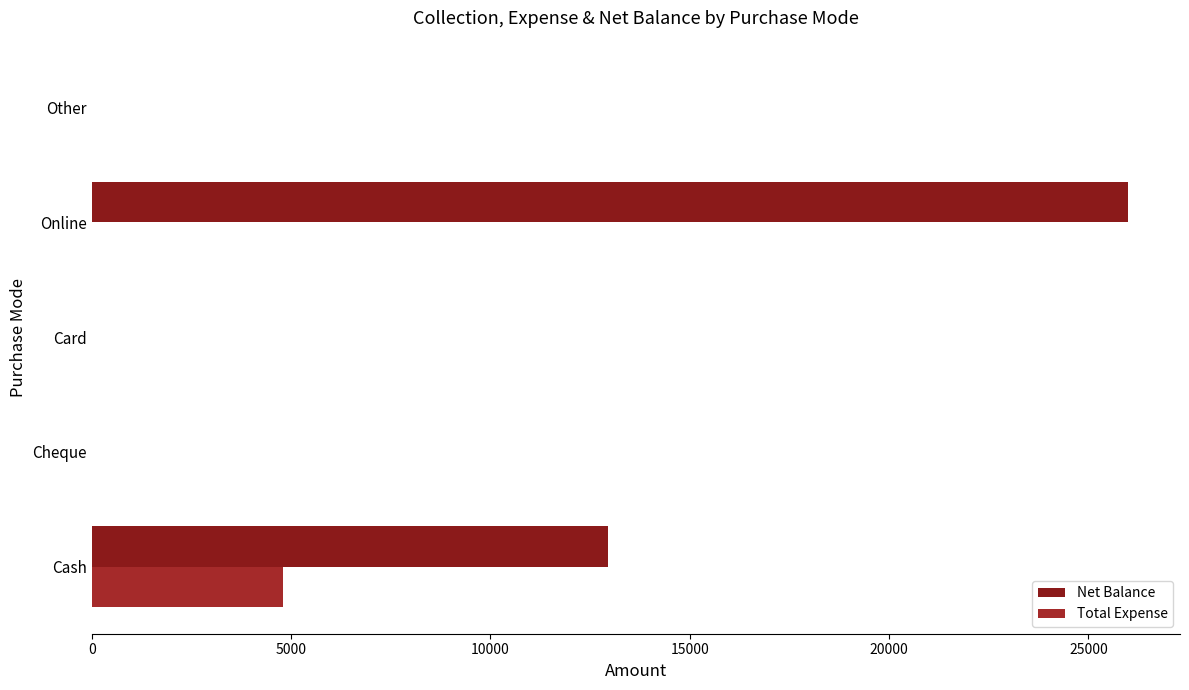

What is the average value of the Net Balance series?

7789